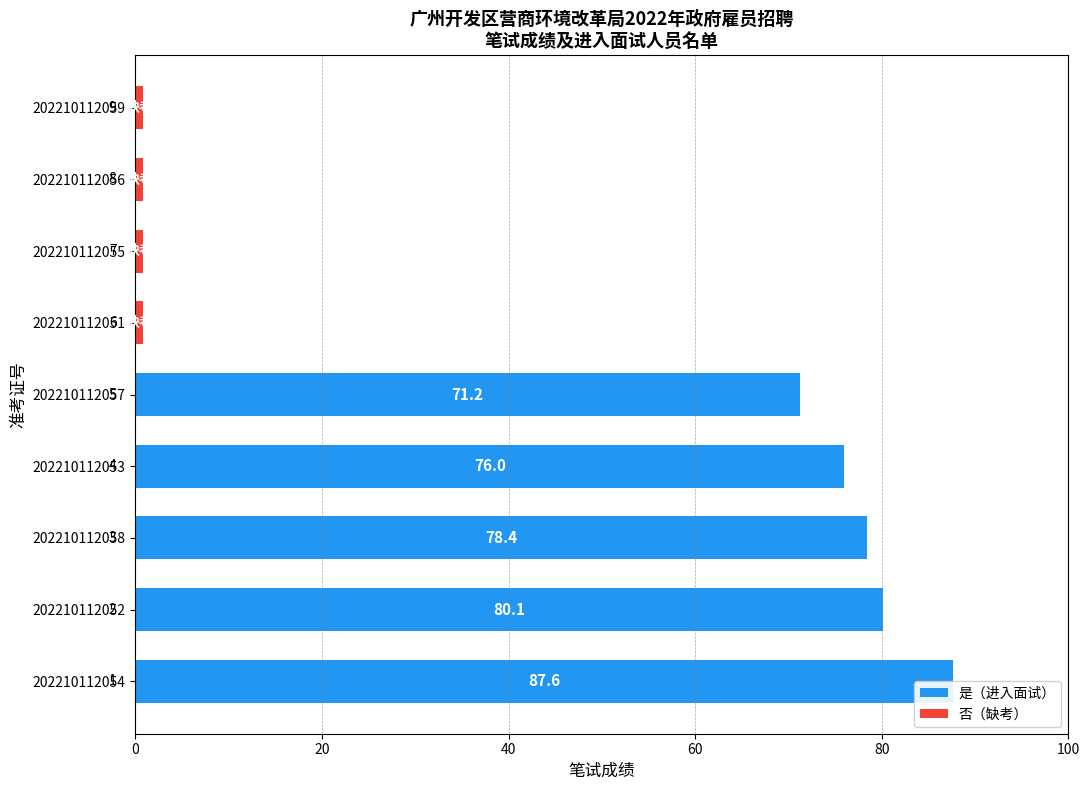

The value of 是（进入面试） at 202210112056 is 50.6. True or false?

False